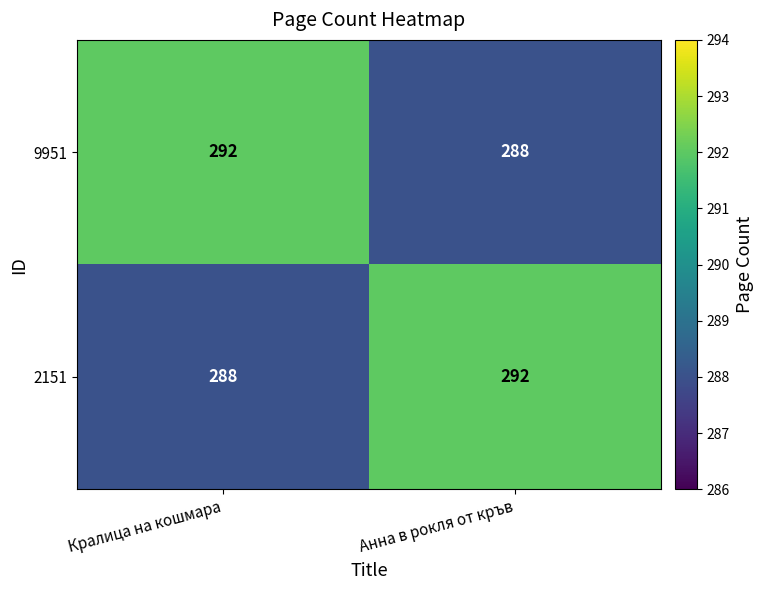

What is the total value across all series at Анна в рокля от кръв?

580